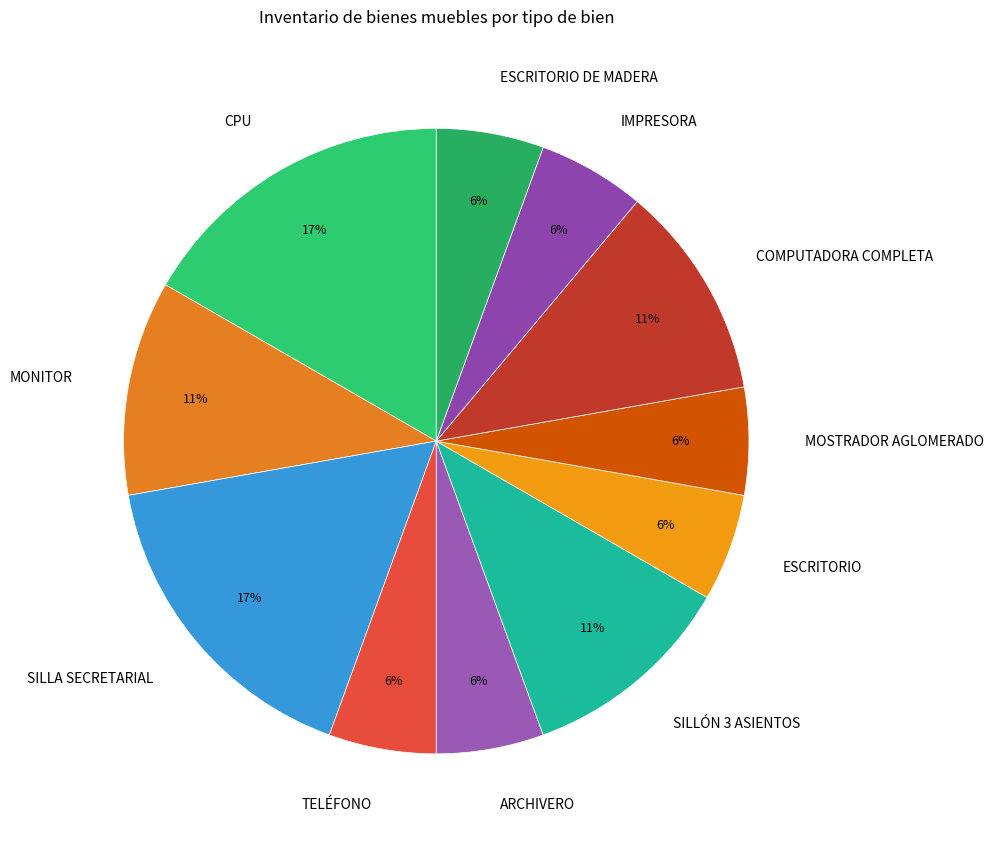

Count the number of slices in the pie.

11